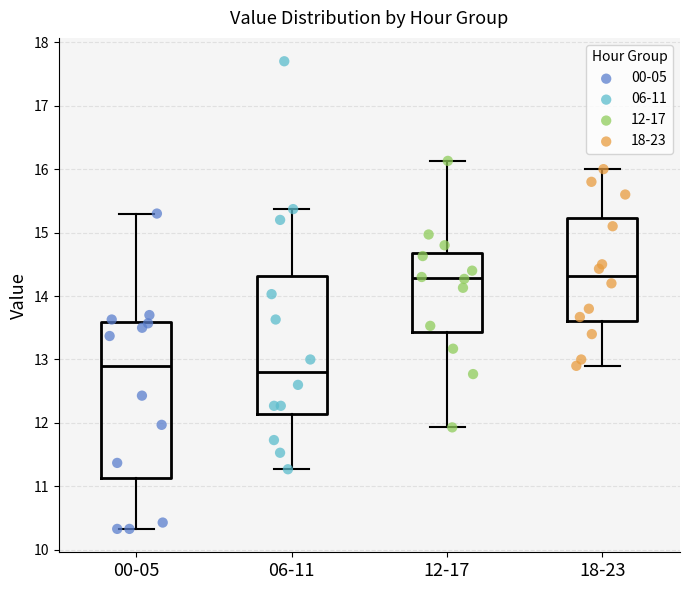

Reading left to right, transcribe this box plot: for each box, give where its median line is, the range the box spans, and where its two whiskers end, as read against the y-axis. The values are not printed on the chart, so give them approximately, as read against the axis.

00-05: median 12.9, box 11.1 to 13.6, whiskers 10.3 to 15.3
06-11: median 12.8, box 12.1 to 14.3, whiskers 11.3 to 15.4
12-17: median 14.3, box 13.4 to 14.7, whiskers 11.9 to 16.1
18-23: median 14.3, box 13.6 to 15.2, whiskers 12.9 to 16.0